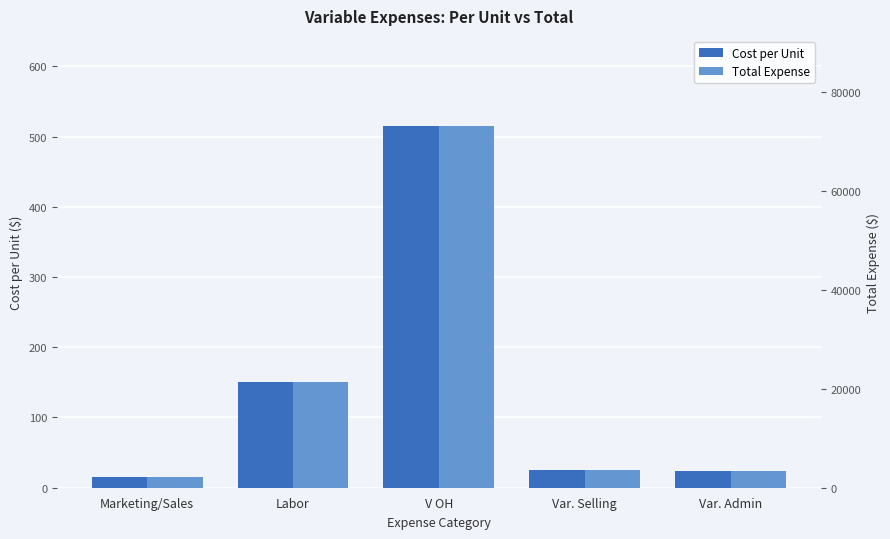

What value does the Total Expense series have at Var. Selling?

3666.3